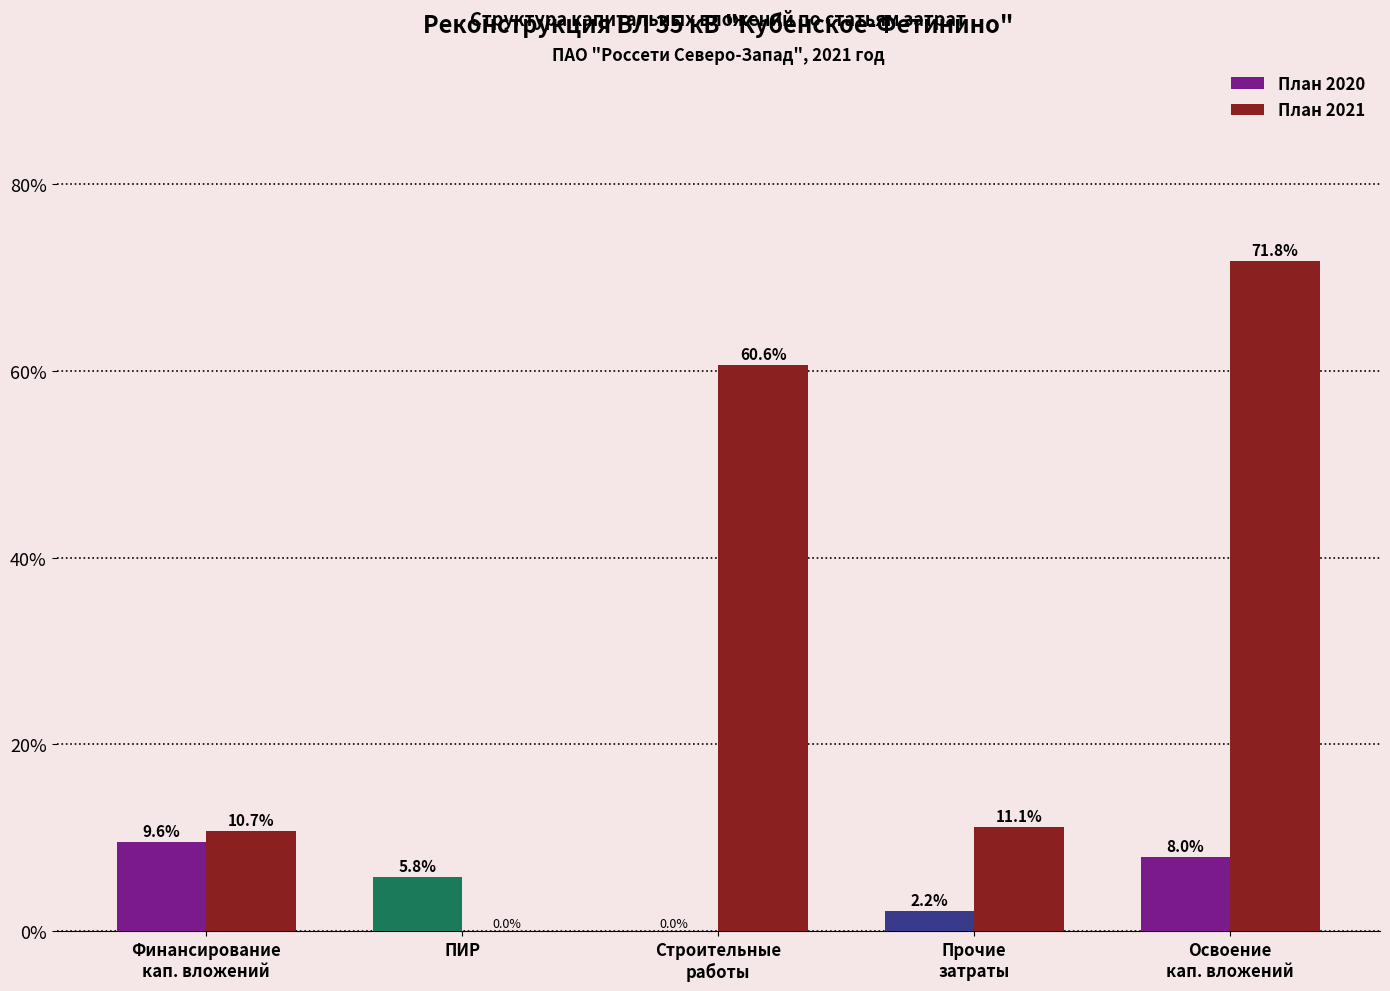

True or false: План 2021 has a value of 0.0 at ПИР.

True